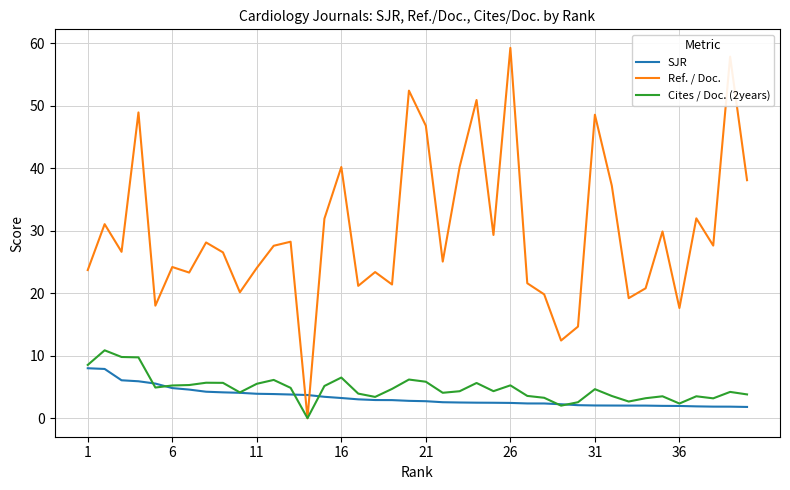

After their last crossing, which series has the higher values: Cites / Doc. (2years) or SJR?

Cites / Doc. (2years)